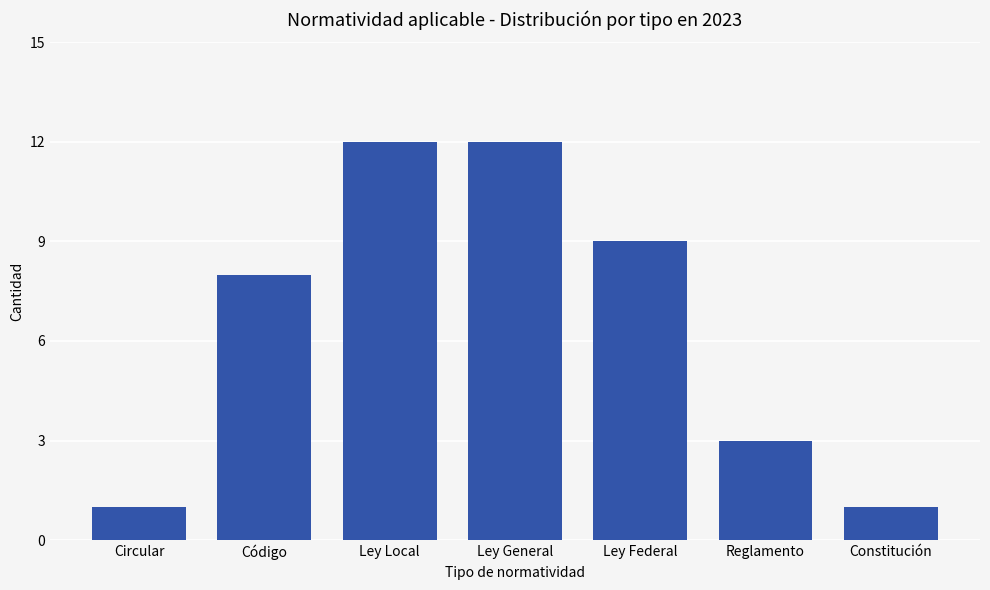

What value does the data have at Ley Local, to the nearest 10?

10